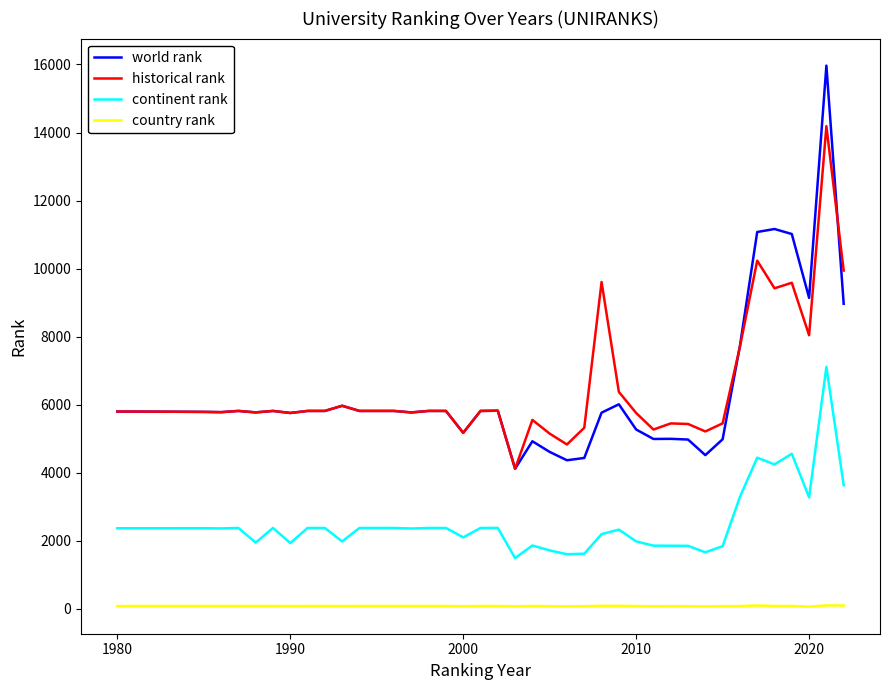

True or false: continent rank and historical rank intersect in this chart.

False